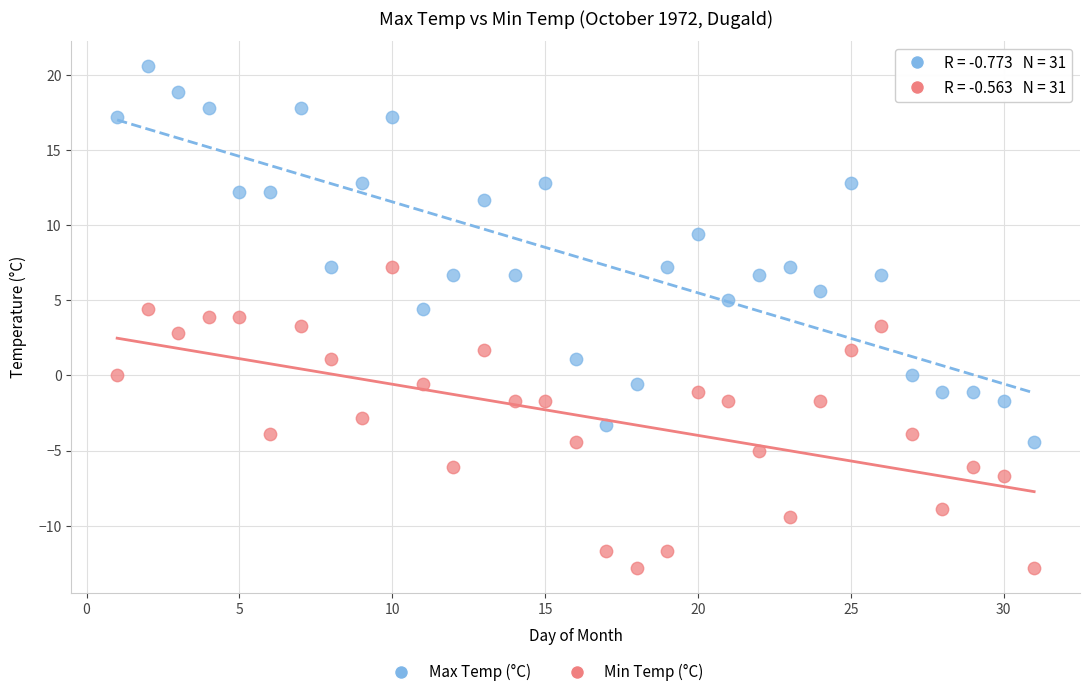

Across all data points, what is the range of X values (max minus min)?

30.0